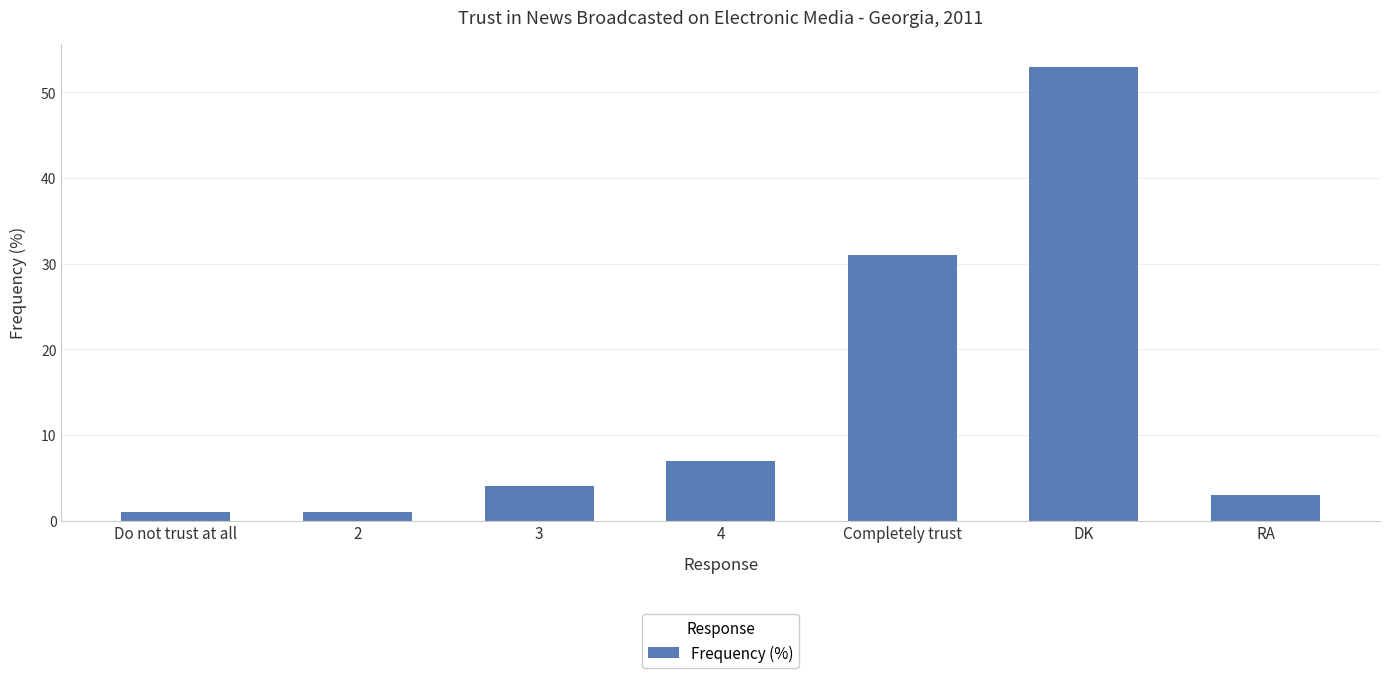

Between RA and 2, which is larger?

RA